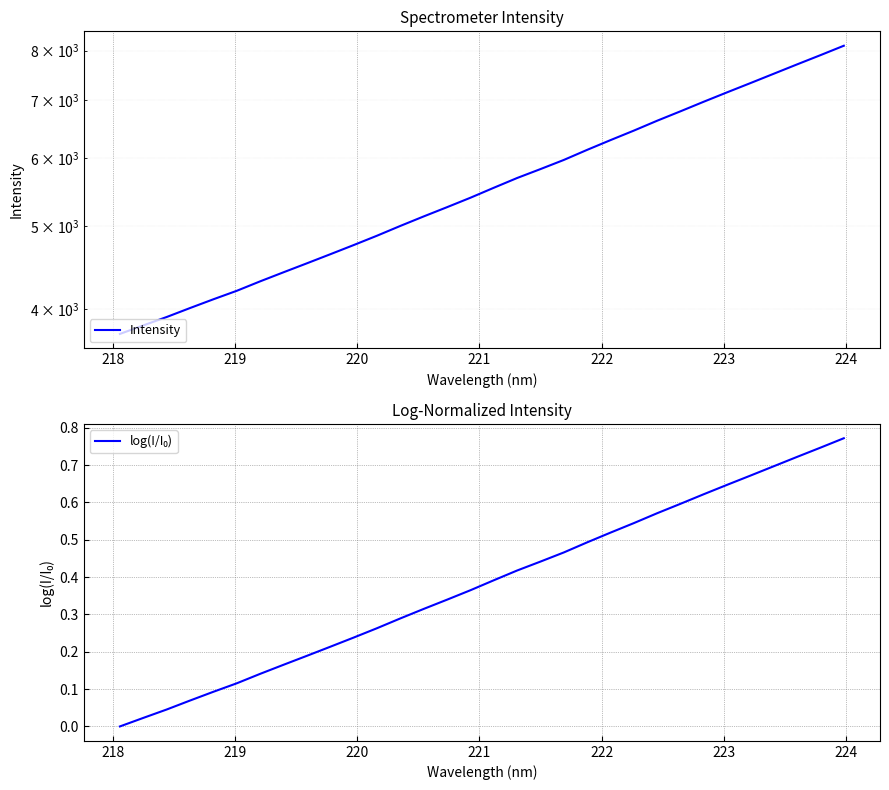

True or false: Intensity and log(I/I₀) intersect in this chart.

False